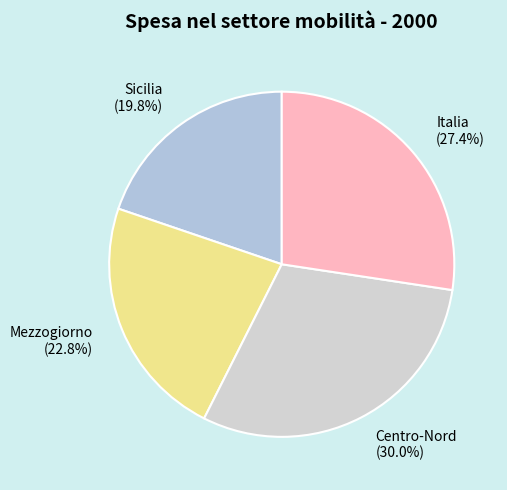

What is the ratio of the value at Sicilia (19.8%) to the value at Mezzogiorno (22.8%)?

0.9